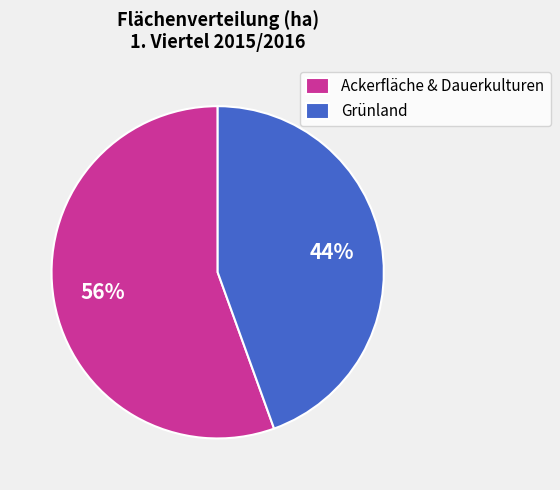

How many slices are in this pie chart?

2